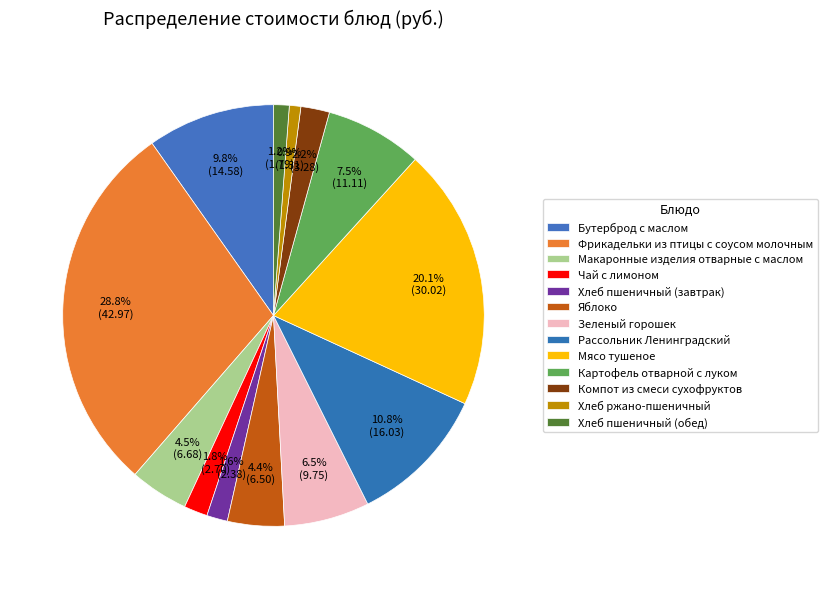

Which has a higher value, Картофель отварной с луком or Хлеб пшеничный (завтрак)?

Картофель отварной с луком